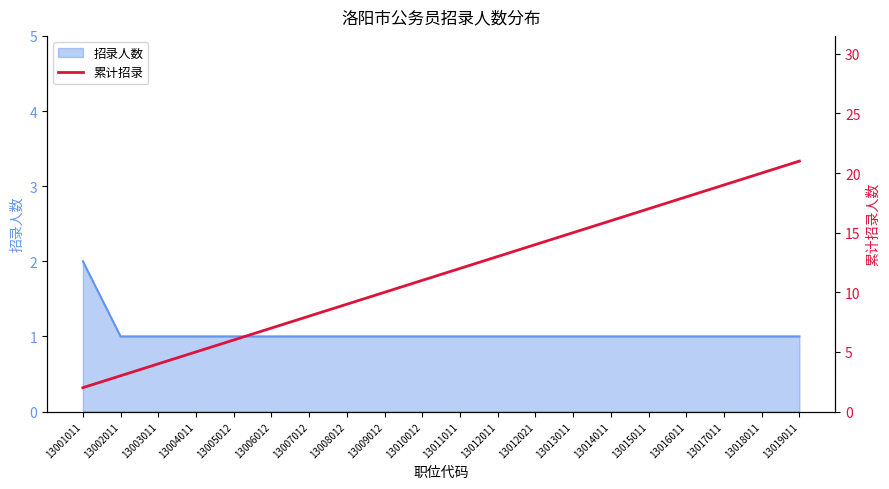

What is the difference between the second highest and second lowest values?

17